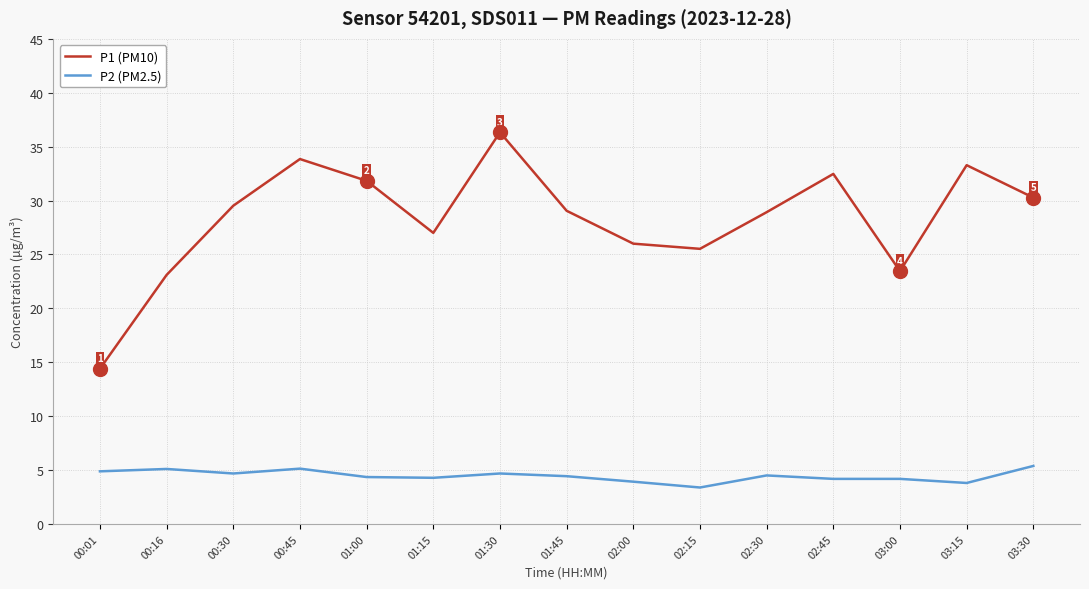

What is the maximum value for P2 (PM2.5)?

5.4